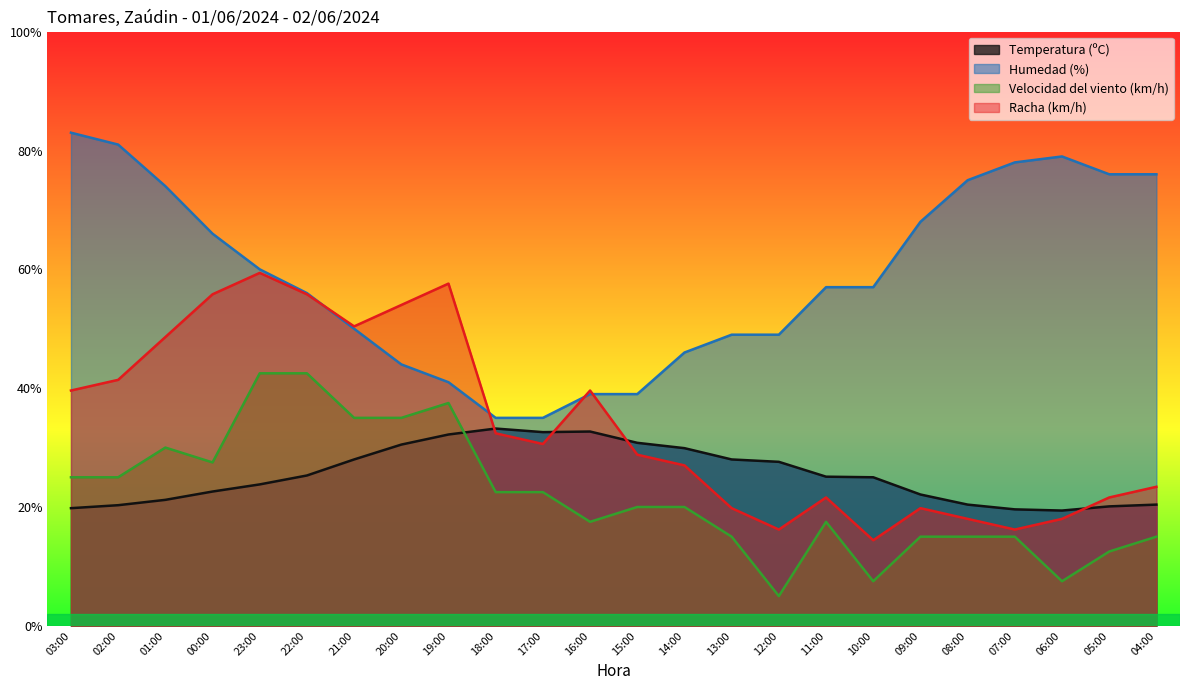

Reading left to right, extract all data points from this chart.

Temperatura (ºC): 03:00=19.8	02:00=20.3	01:00=21.2	00:00=22.6	23:00=23.8	22:00=25.3	21:00=28.0	20:00=30.5	19:00=32.2	18:00=33.2	17:00=32.6	16:00=32.7	15:00=30.8	14:00=29.9	13:00=28.0	12:00=27.6	11:00=25.1	10:00=25.0	09:00=22.1	08:00=20.4	07:00=19.6	06:00=19.4	05:00=20.1	04:00=20.4
Humedad (%): 03:00=83.0	02:00=81.0	01:00=74.0	00:00=66.0	23:00=60.0	22:00=56.0	21:00=50.0	20:00=44.0	19:00=41.0	18:00=35.0	17:00=35.0	16:00=39.0	15:00=39.0	14:00=46.0	13:00=49.0	12:00=49.0	11:00=57.0	10:00=57.0	09:00=68.0	08:00=75.0	07:00=78.0	06:00=79.0	05:00=76.0	04:00=76.0
Velocidad del viento (km/h): 03:00=25.0	02:00=25.0	01:00=30.0	00:00=27.5	23:00=42.5	22:00=42.5	21:00=35.0	20:00=35.0	19:00=37.5	18:00=22.5	17:00=22.5	16:00=17.5	15:00=20.0	14:00=20.0	13:00=15.0	12:00=5.0	11:00=17.5	10:00=7.5	09:00=15.0	08:00=15.0	07:00=15.0	06:00=7.5	05:00=12.5	04:00=15.0
Racha (km/h): 03:00=39.6	02:00=41.4	01:00=48.6	00:00=55.8	23:00=59.4	22:00=55.8	21:00=50.4	20:00=54.0	19:00=57.6	18:00=32.4	17:00=30.6	16:00=39.6	15:00=28.8	14:00=27.0	13:00=19.8	12:00=16.2	11:00=21.6	10:00=14.4	09:00=19.8	08:00=18.0	07:00=16.2	06:00=18.0	05:00=21.6	04:00=23.4